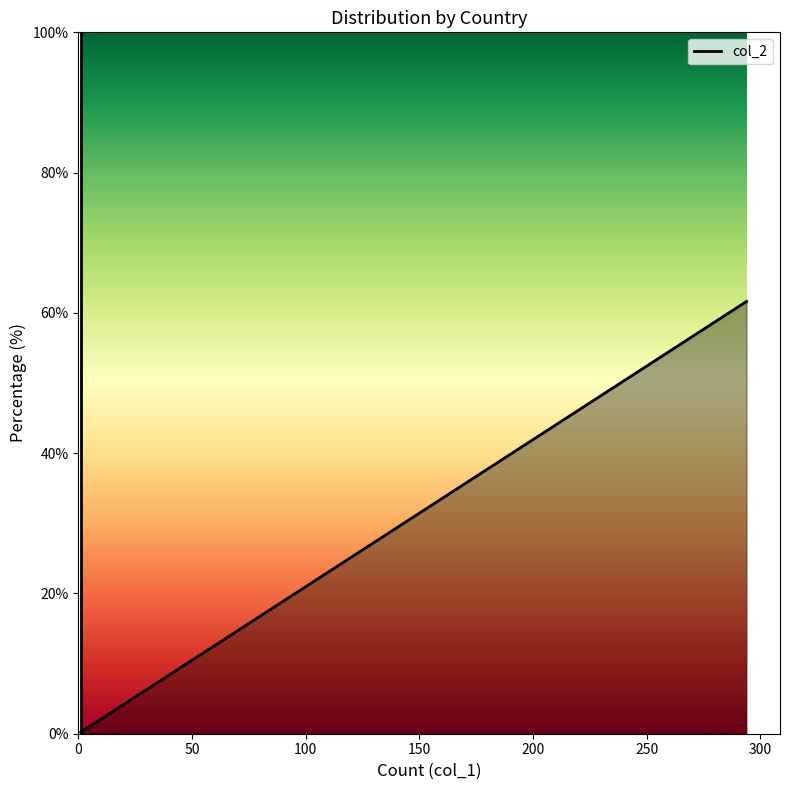

What is the difference between the second highest and second lowest values?

13.6